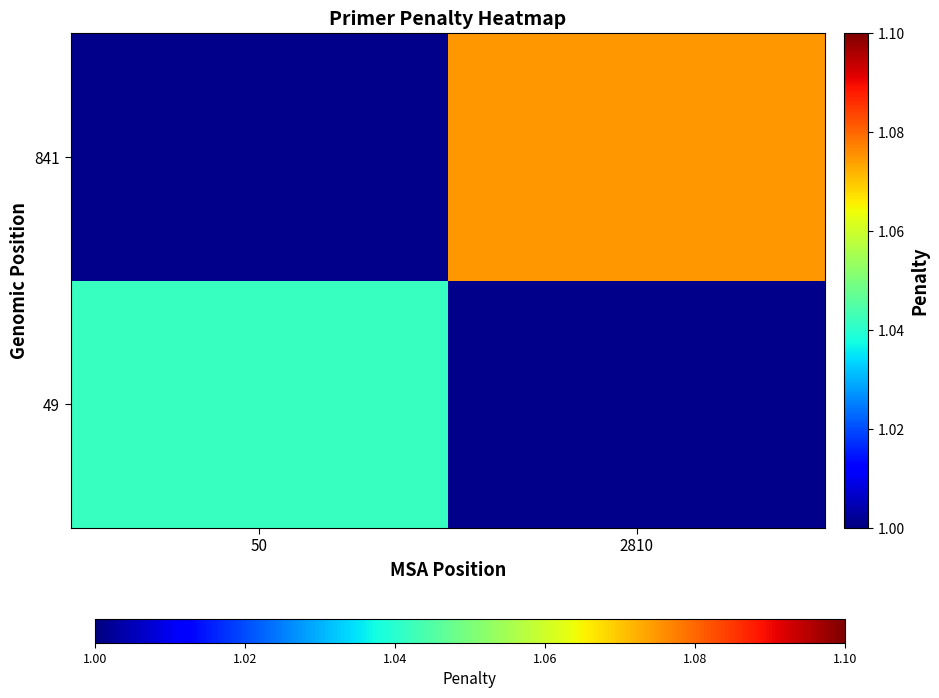

What is the approximate value of 49 at 50?

1.0